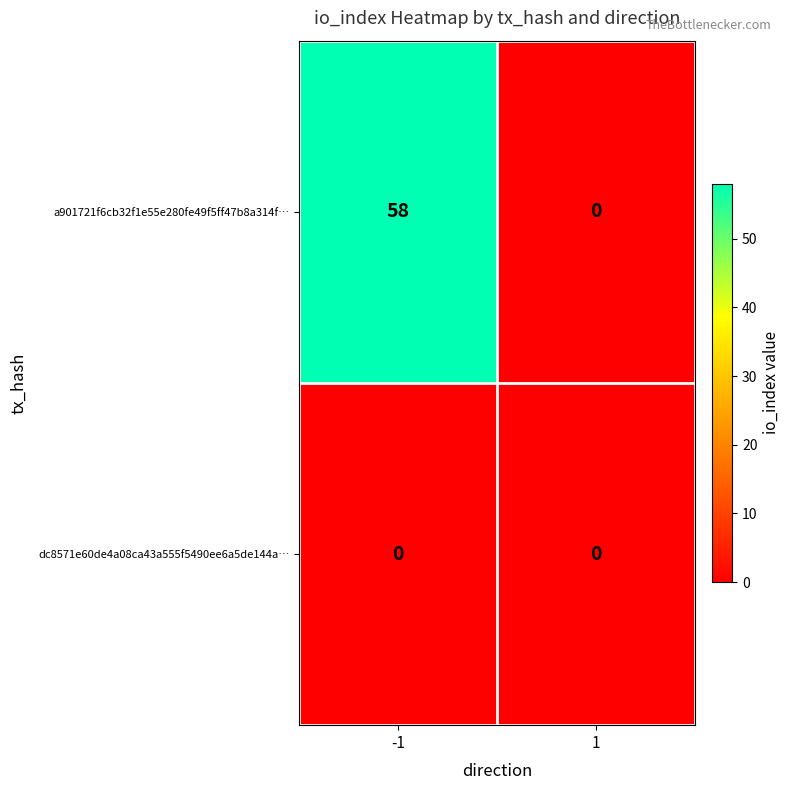

How many data points does each series have?

2